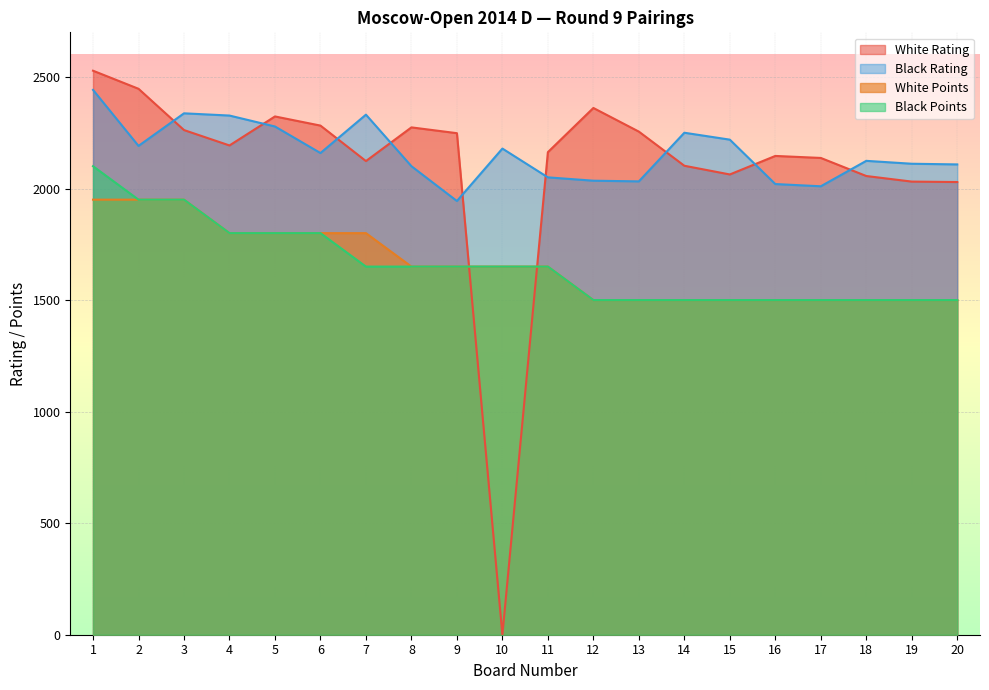

True or false: Black Points and White Rating cross at least once.

True